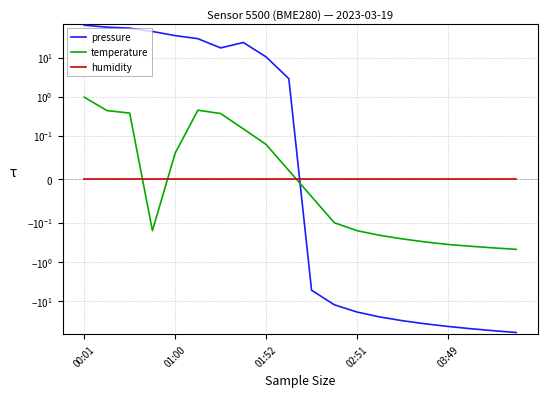

True or false: temperature has more than 1 points higher than both neighbors.

False